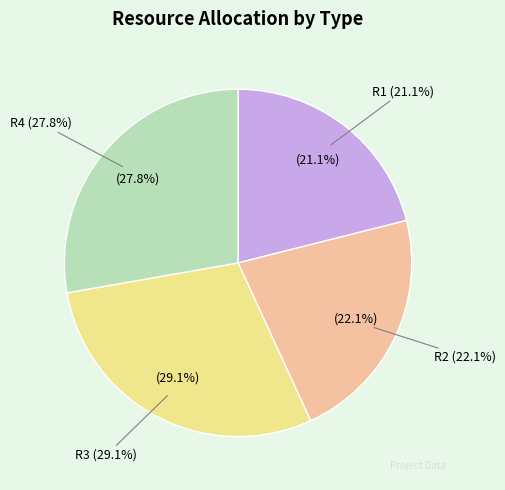

To the nearest percent, what is the combined percentage of R2 and R1?

43%